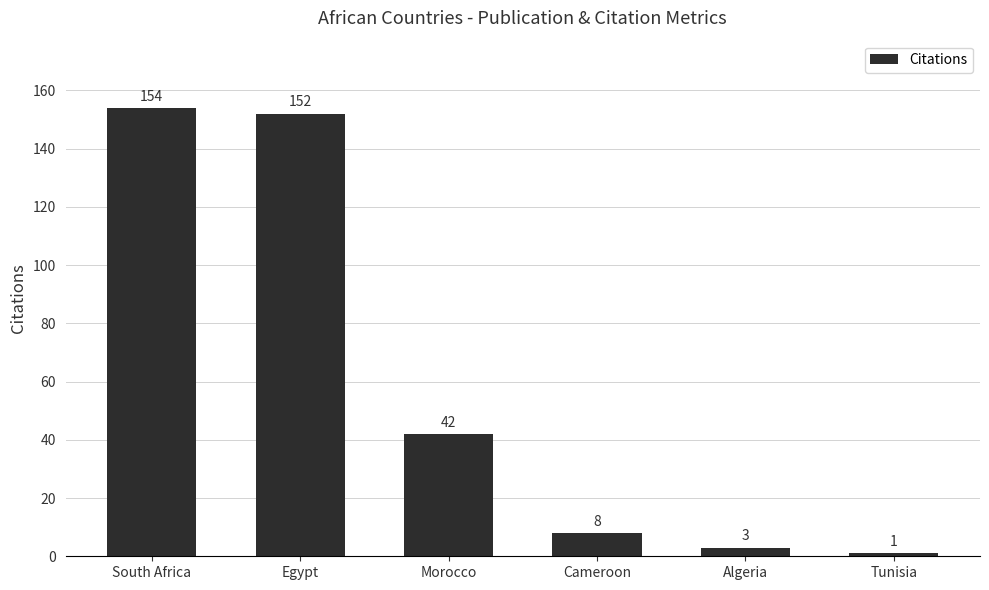

Approximately how many times larger is the value at Egypt compared to Tunisia?

152.0